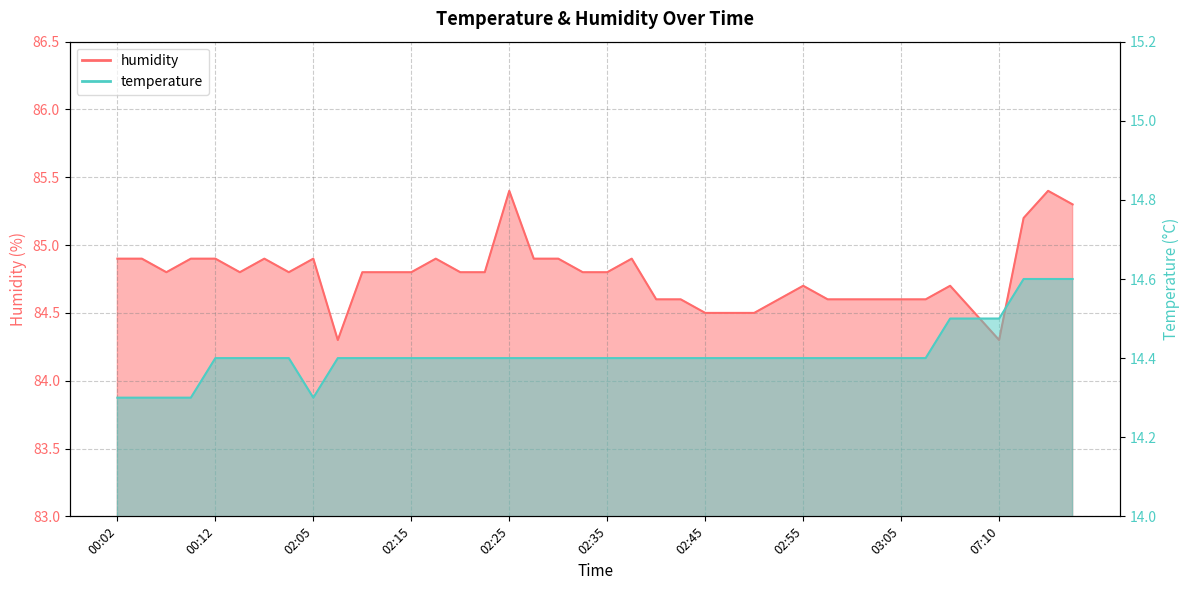

True or false: humidity and temperature cross at least once.

False